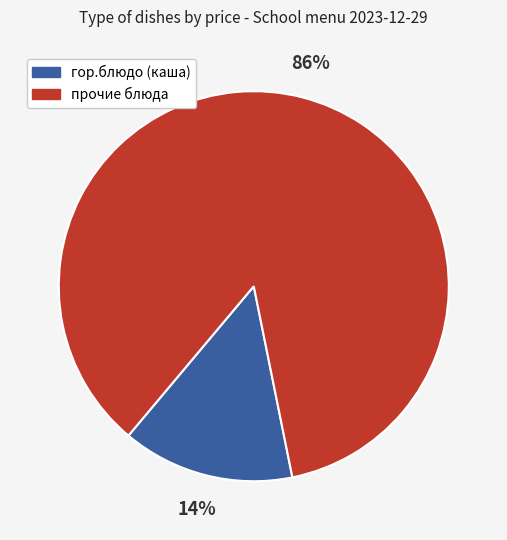

Do гор.блюдо (каша) and прочие блюда together represent more than half of the pie?

Yes